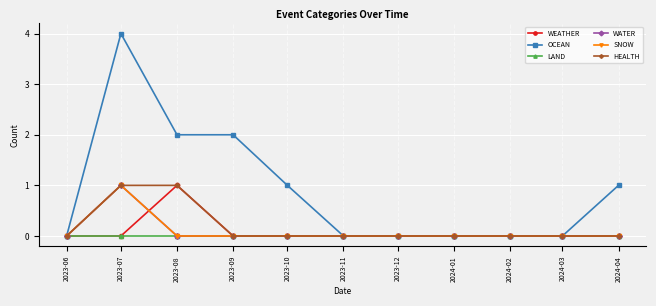

Reading right to left, what are all the values shown in this chart?

WEATHER: 2024-04=0	2024-03=0	2024-02=0	2024-01=0	2023-12=0	2023-11=0	2023-10=0	2023-09=0	2023-08=1	2023-07=0	2023-06=0
OCEAN: 2024-04=1	2024-03=0	2024-02=0	2024-01=0	2023-12=0	2023-11=0	2023-10=1	2023-09=2	2023-08=2	2023-07=4	2023-06=0
LAND: 2024-04=0	2024-03=0	2024-02=0	2024-01=0	2023-12=0	2023-11=0	2023-10=0	2023-09=0	2023-08=0	2023-07=0	2023-06=0
WATER: 2024-04=0	2024-03=0	2024-02=0	2024-01=0	2023-12=0	2023-11=0	2023-10=0	2023-09=0	2023-08=0	2023-07=1	2023-06=0
SNOW: 2024-04=0	2024-03=0	2024-02=0	2024-01=0	2023-12=0	2023-11=0	2023-10=0	2023-09=0	2023-08=0	2023-07=1	2023-06=0
HEALTH: 2024-04=0	2024-03=0	2024-02=0	2024-01=0	2023-12=0	2023-11=0	2023-10=0	2023-09=0	2023-08=1	2023-07=1	2023-06=0